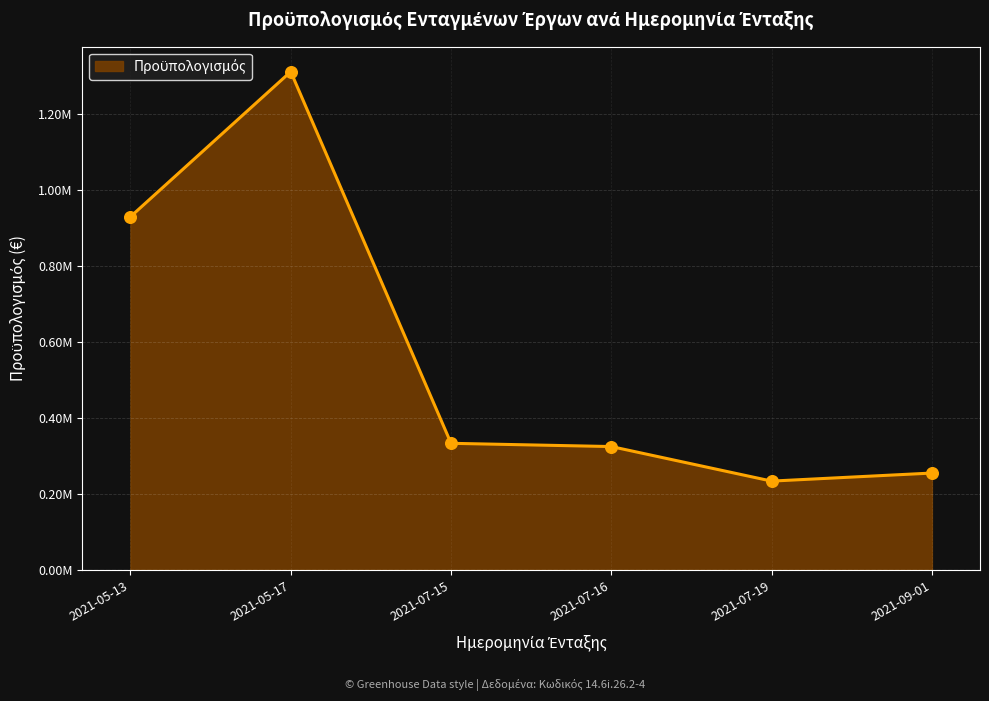

Does the chart have visible grid lines?

Yes